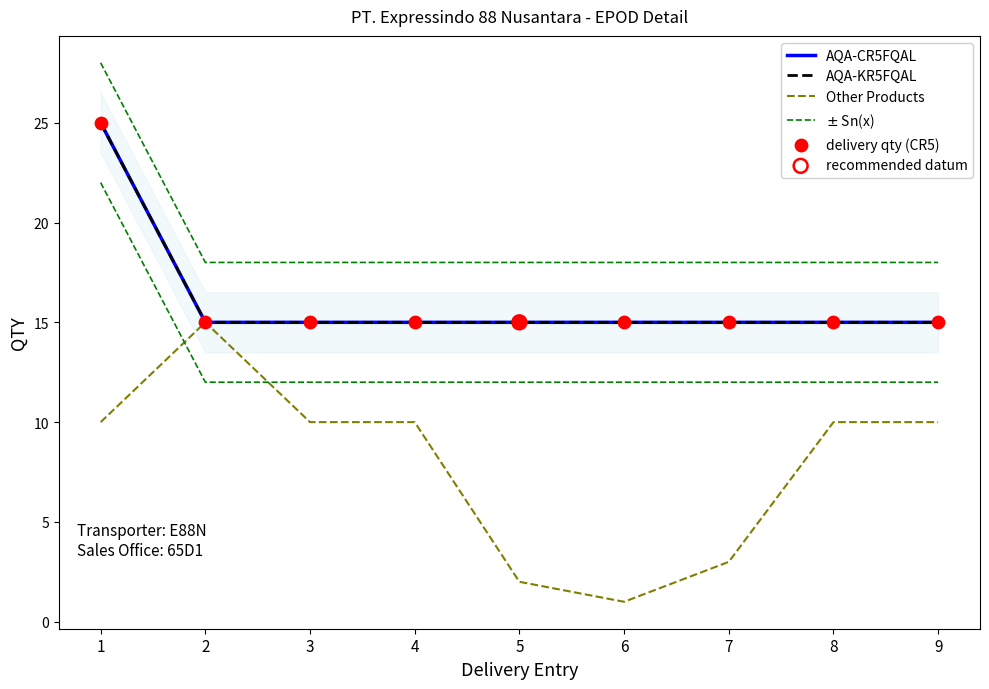

What is the total value across all series at 7?

66